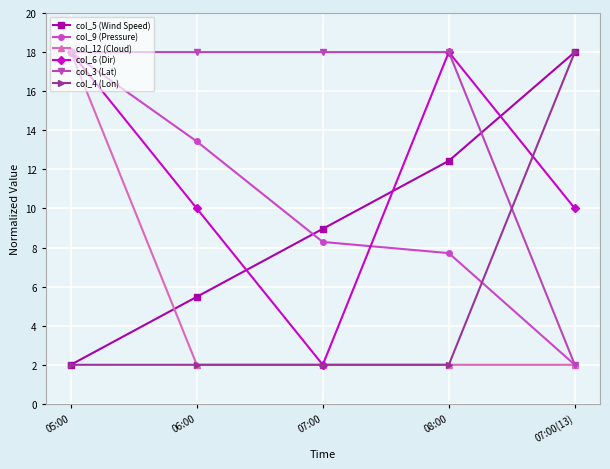

Where is the first local minimum for col_6 (Dir)?

07:00